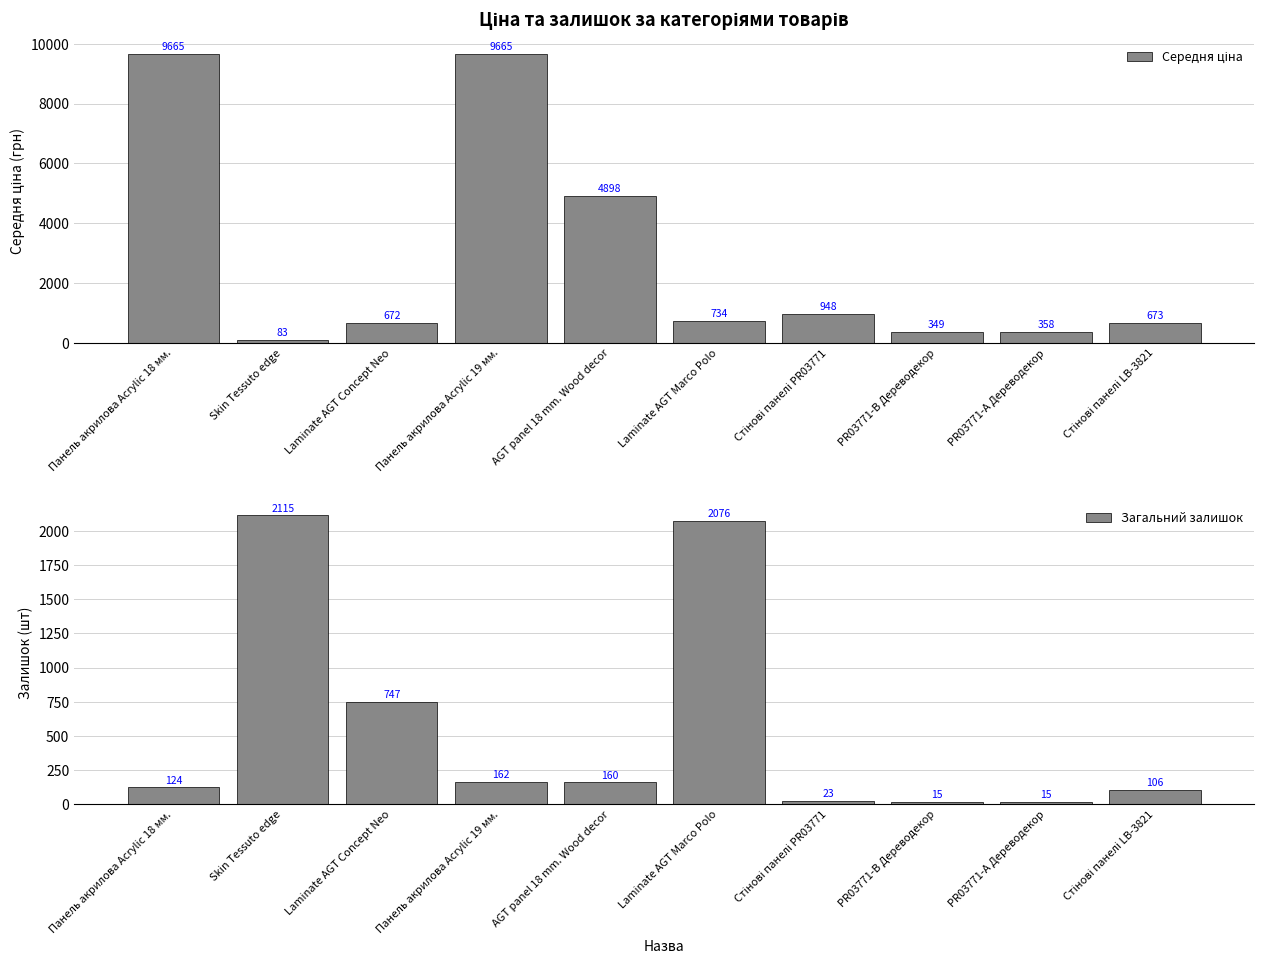

List the labels in order of Загальний залишок value, smallest first.

PR03771-B Дереводекор, PR03771-А Дереводекор, Стінові панелі PR03771, Стінові панелі LB-3821, Панель акрилова Acrylic 18 мм., AGT panel 18 mm. Wood decor, Панель акрилова Acrylic 19 мм., Laminate AGT Concept Neo, Laminate AGT Marco Polo, Skin Tessuto edge